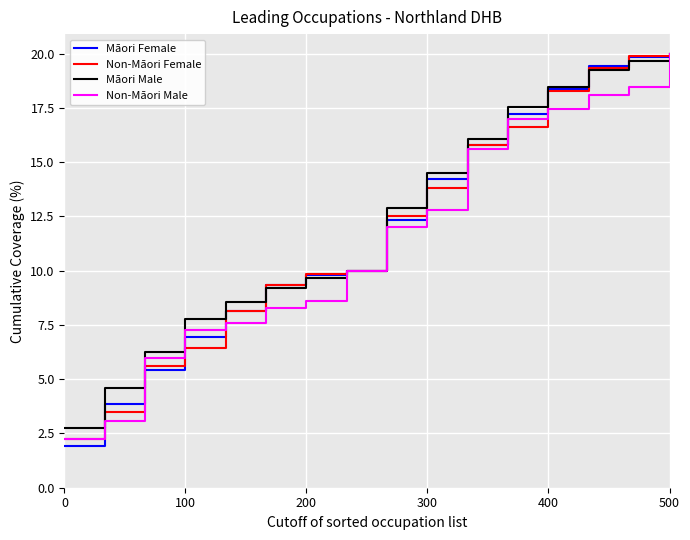

What is the smallest value displayed?

1.9